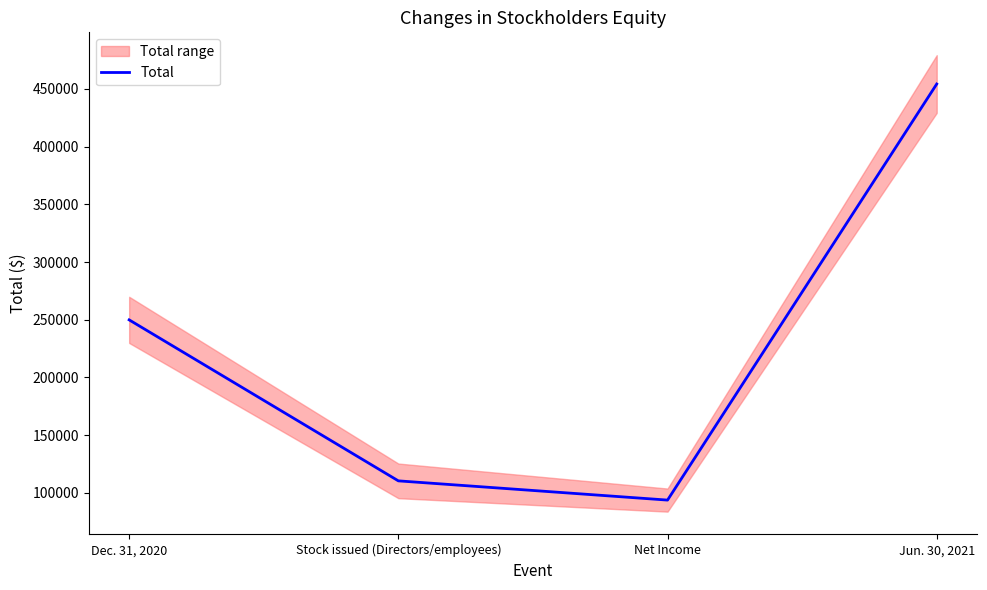

How many values in the Total series are below 249913?

2